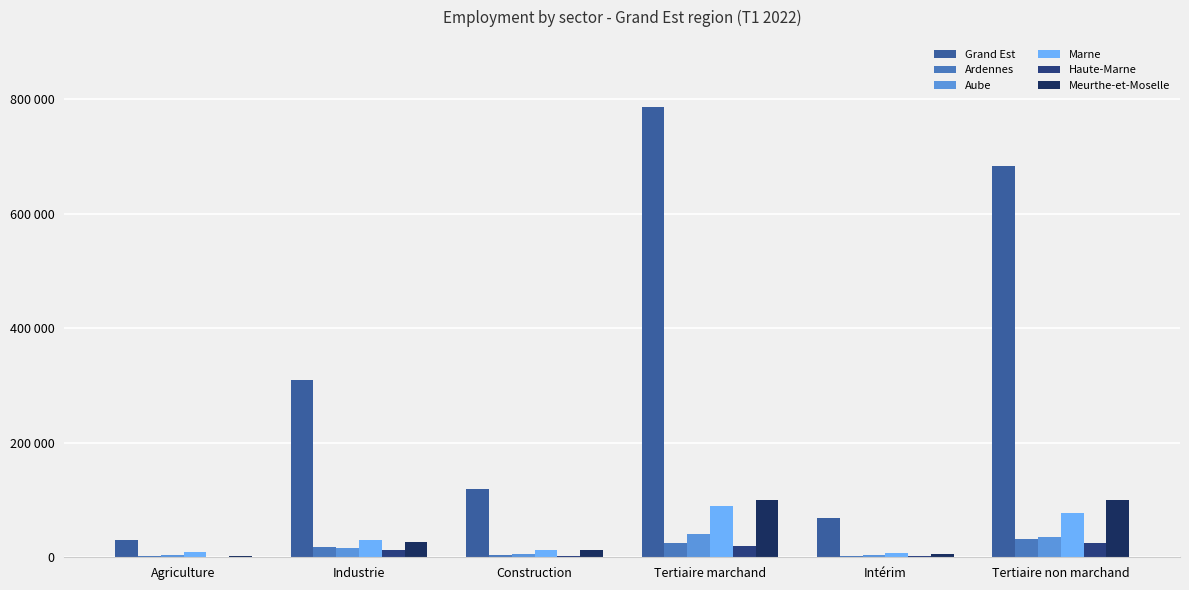

Which series has the largest range (max minus min)?

Grand Est